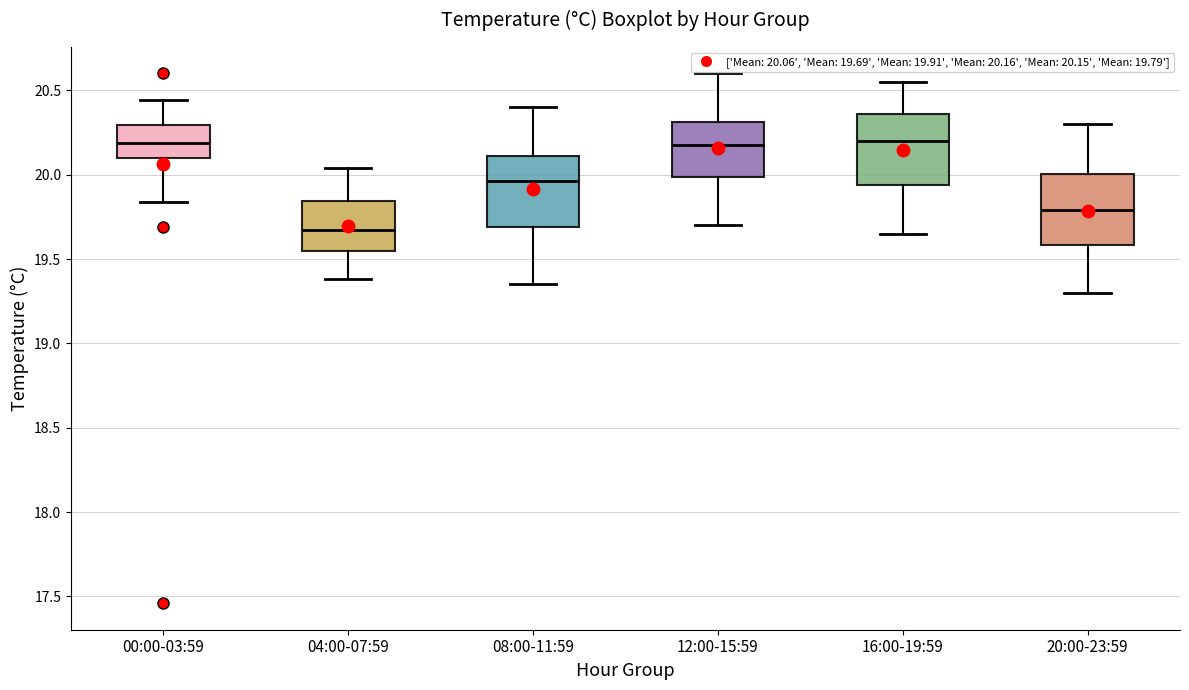

Reading left to right, read every box against the y-axis: the position of its median line, the range the box covers, and the ends of its whiskers. The values are not printed on the chart, so give them approximately, as read against the axis.

00:00-03:59: median 20.20, box 20.10 to 20.30, whiskers 19.85 to 20.45
04:00-07:59: median 19.65, box 19.55 to 19.85, whiskers 19.40 to 20.05
08:00-11:59: median 19.95, box 19.70 to 20.10, whiskers 19.35 to 20.40
12:00-15:59: median 20.20, box 20.00 to 20.30, whiskers 19.70 to 20.60
16:00-19:59: median 20.20, box 19.95 to 20.35, whiskers 19.65 to 20.55
20:00-23:59: median 19.80, box 19.60 to 20.00, whiskers 19.30 to 20.30